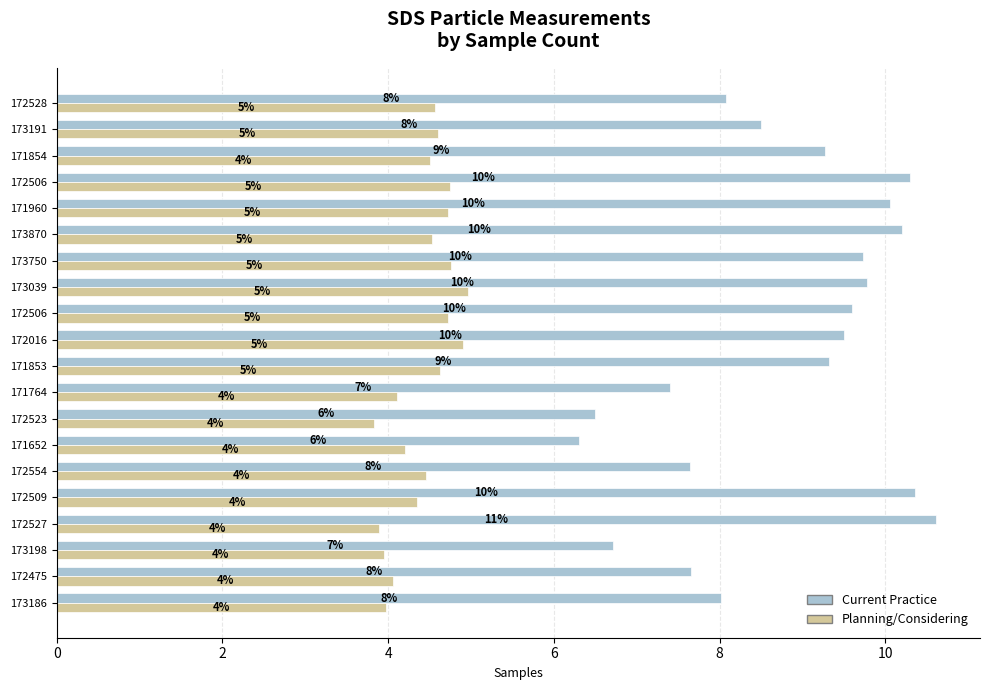

What are all the series names shown in the legend?

Current Practice, Planning/Considering